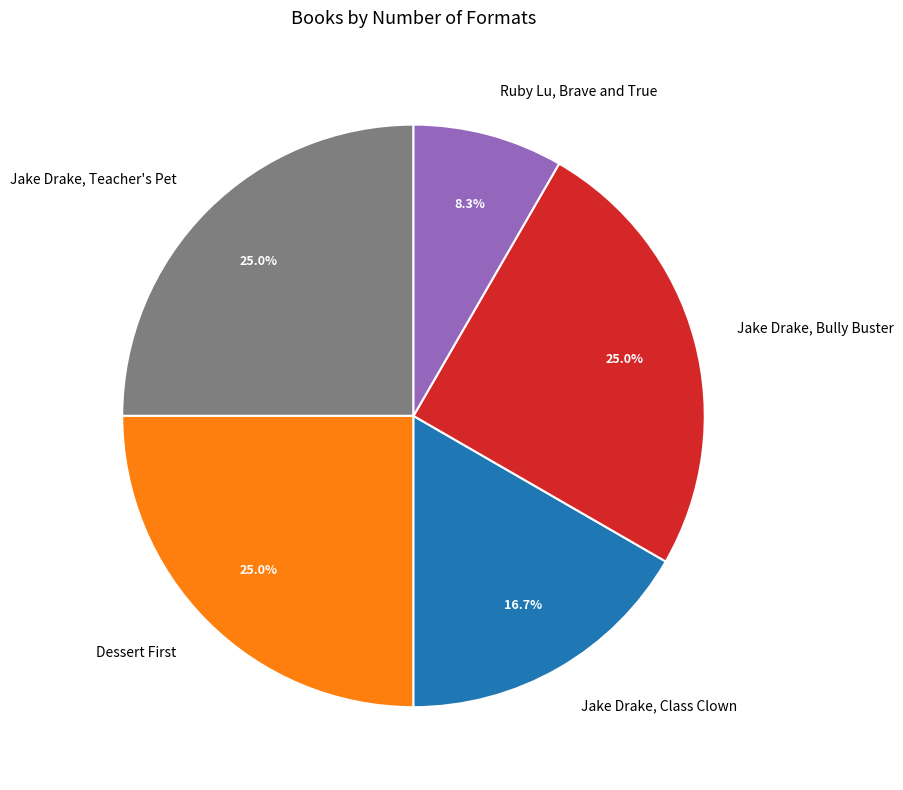

How many segments does this pie chart have?

5